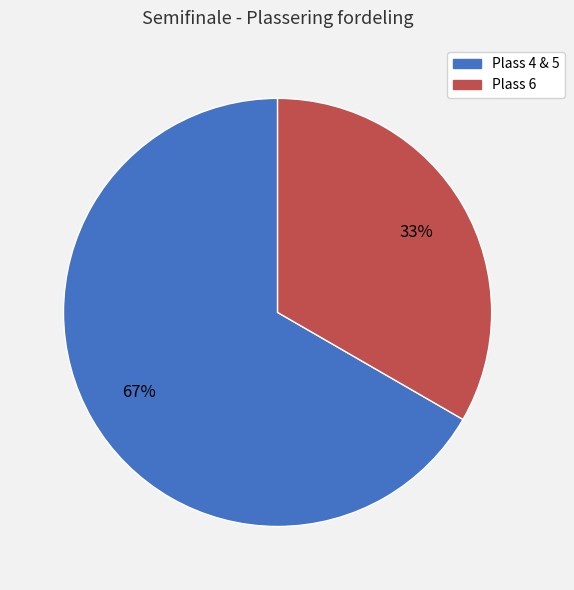

Is it true that Plass 4 & 5 is 82% of the pie?

False